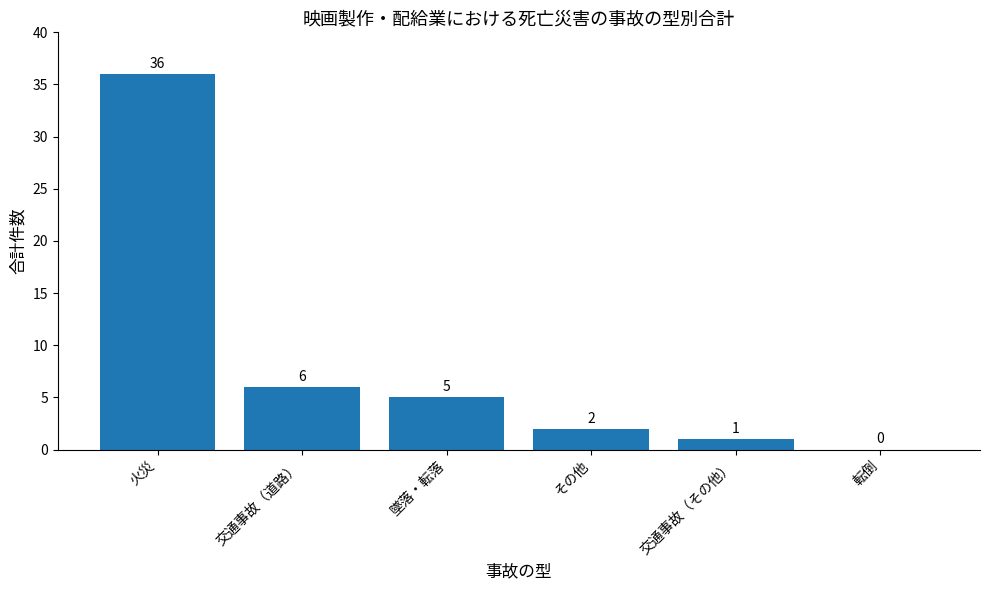

Reading right to left, transcribe all the data shown in this chart.

転倒=0	交通事故（その他）=1	その他=2	墜落・転落=5	交通事故（道路）=6	火災=36